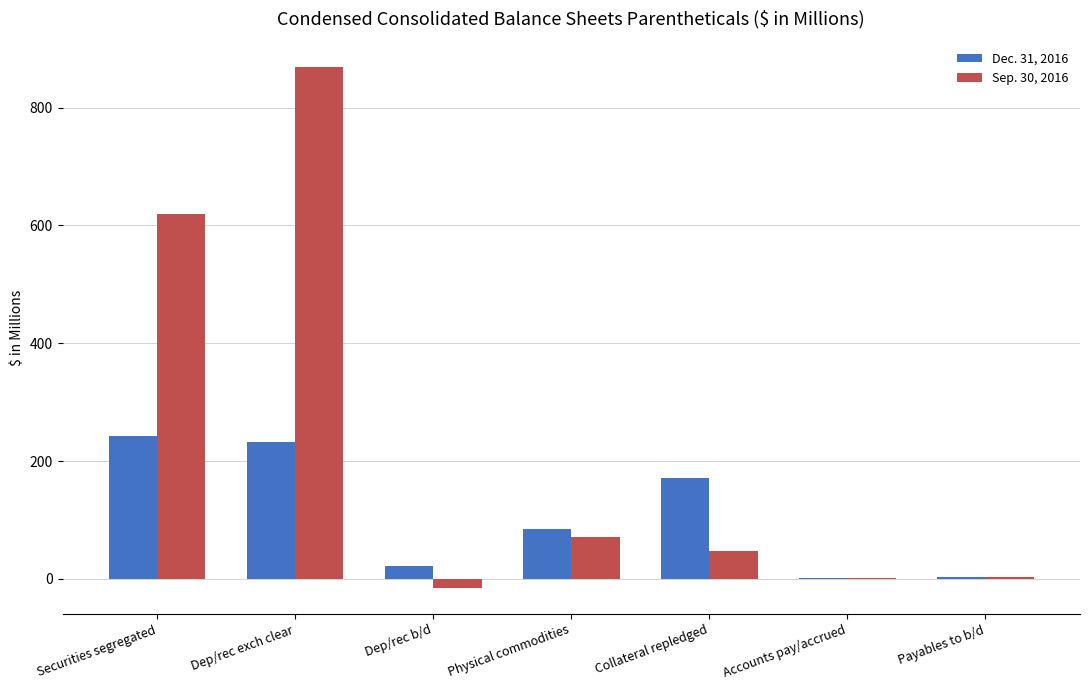

What is the sum of all Sep. 30, 2016 values?

1594.8